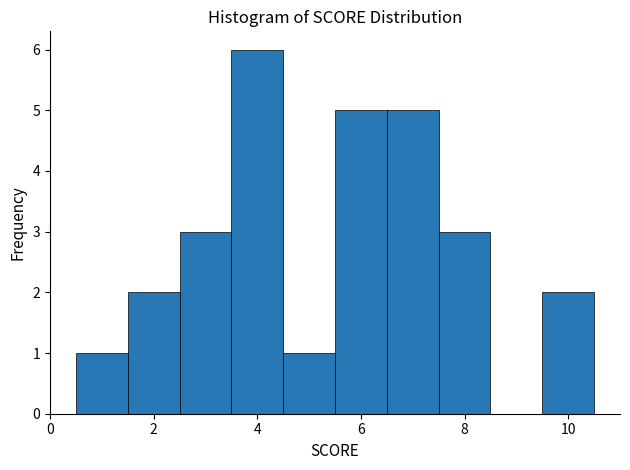

Over which range of the x-axis is the bar tallest?

3.5 to 4.5